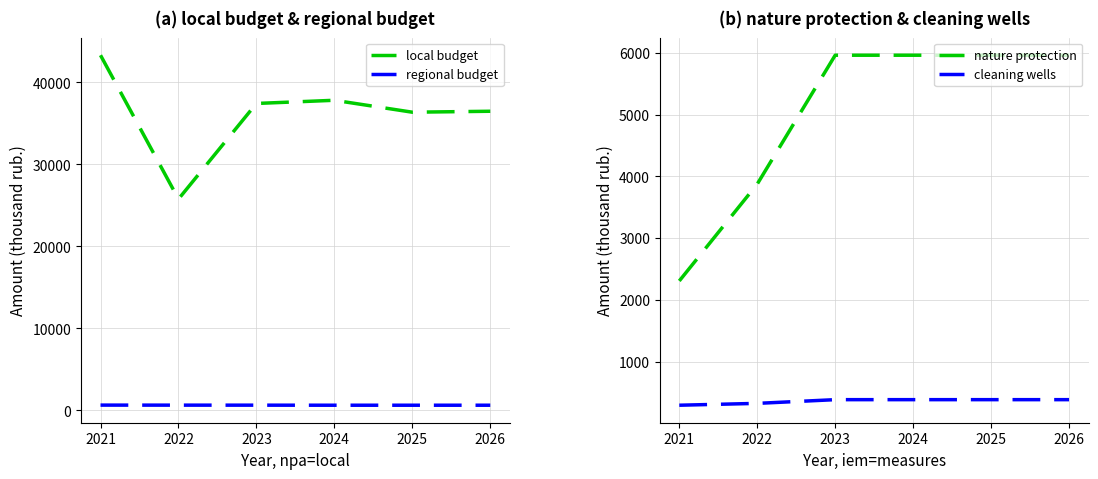

What is the spread (max minus min) of values at 2024?

37436.5